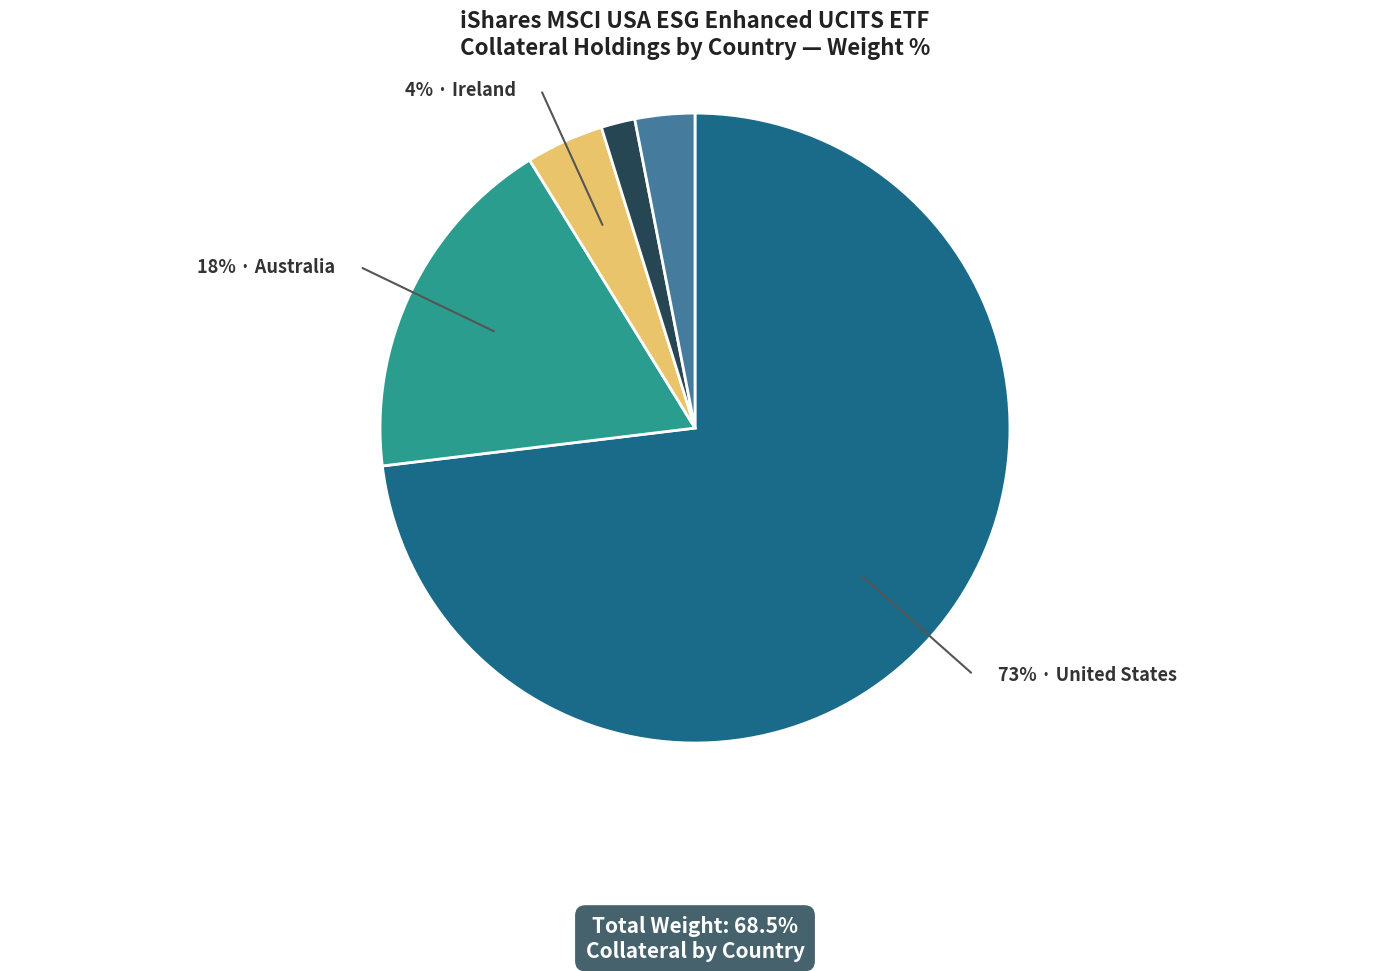

Does any single category account for the majority?

Yes